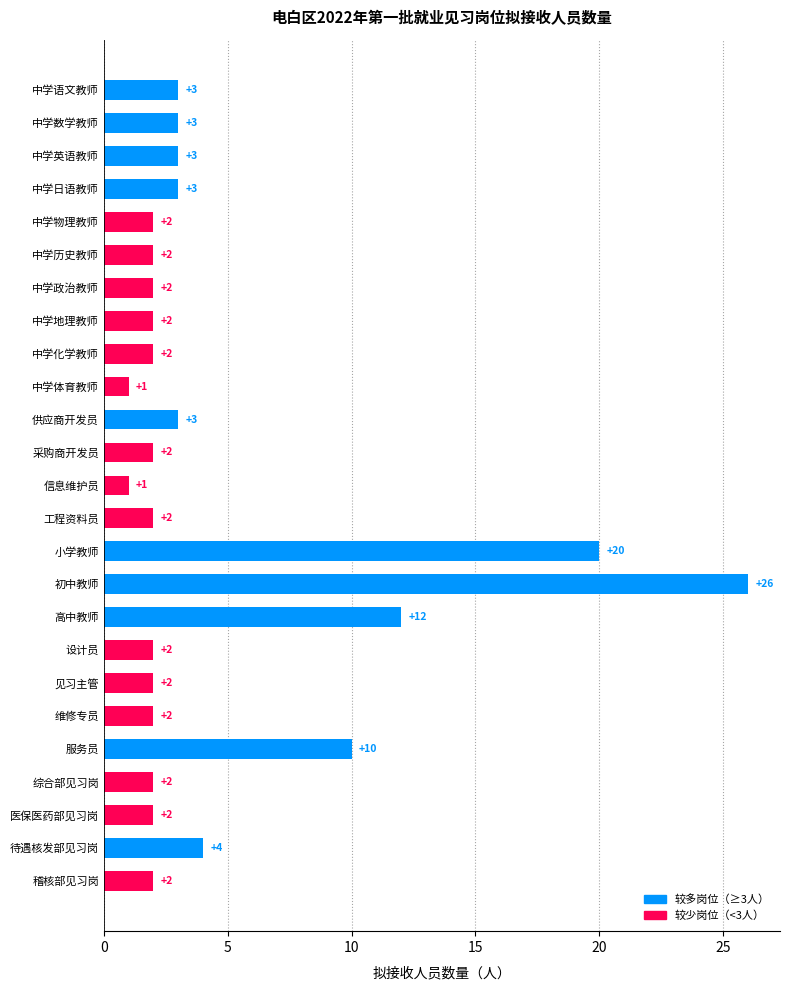

Are the bars horizontal?

Yes